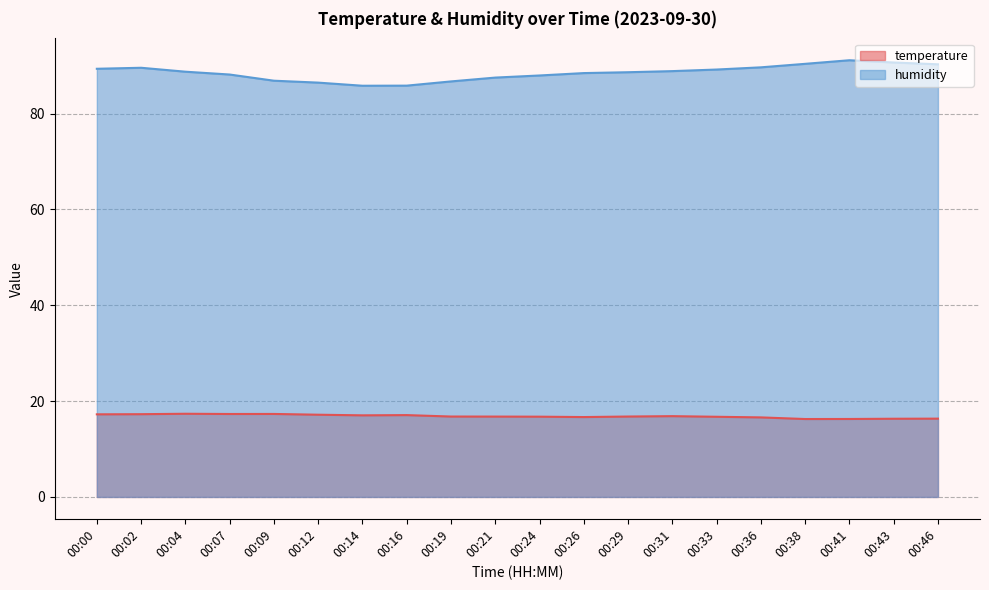

What is the sum of the humidity values at 00:09 and 00:12?

173.3